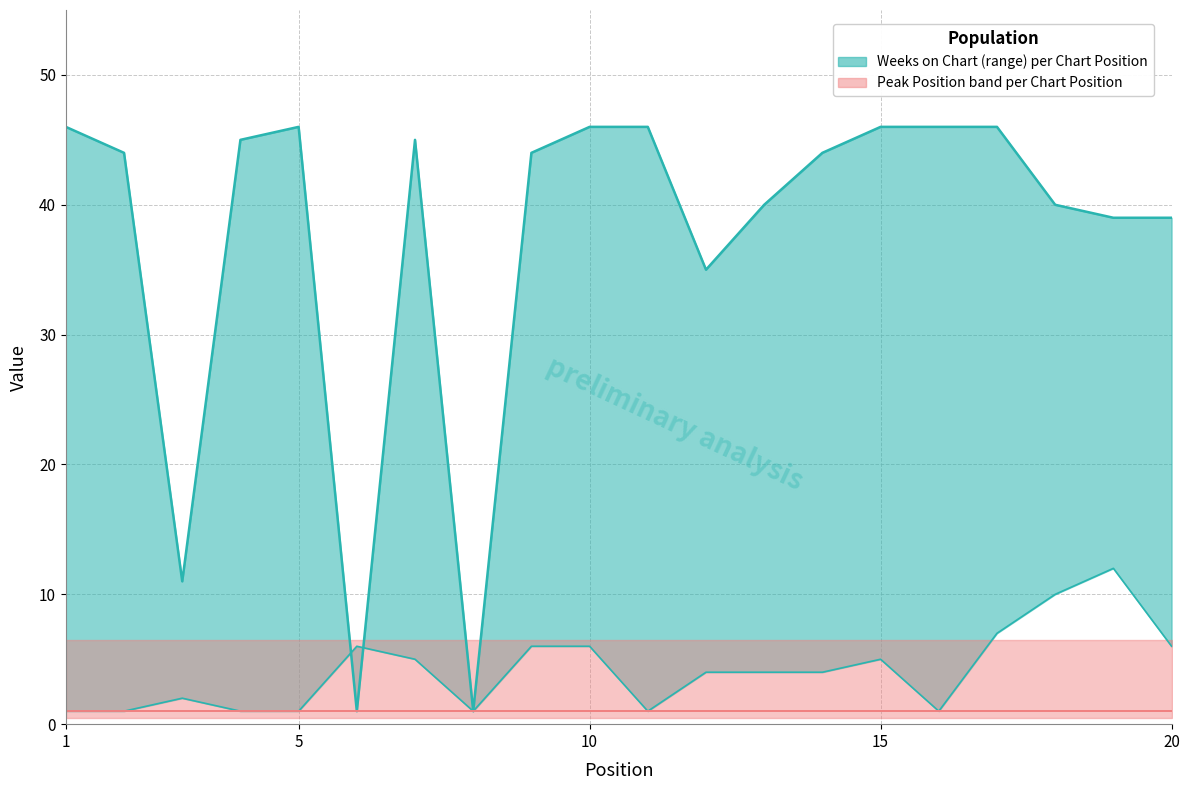

How many data points in Weeks on Chart are above 44?

9